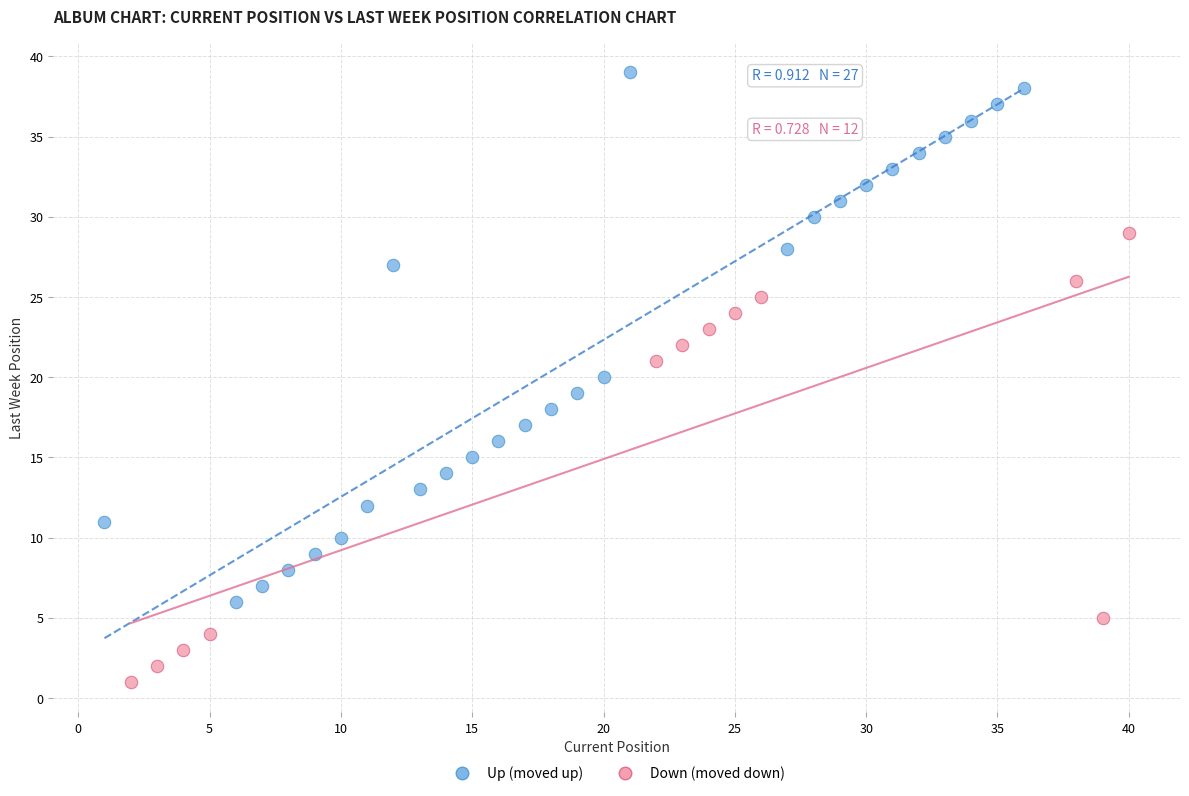

Which series reaches the maximum Y coordinate?

Up (moved up)